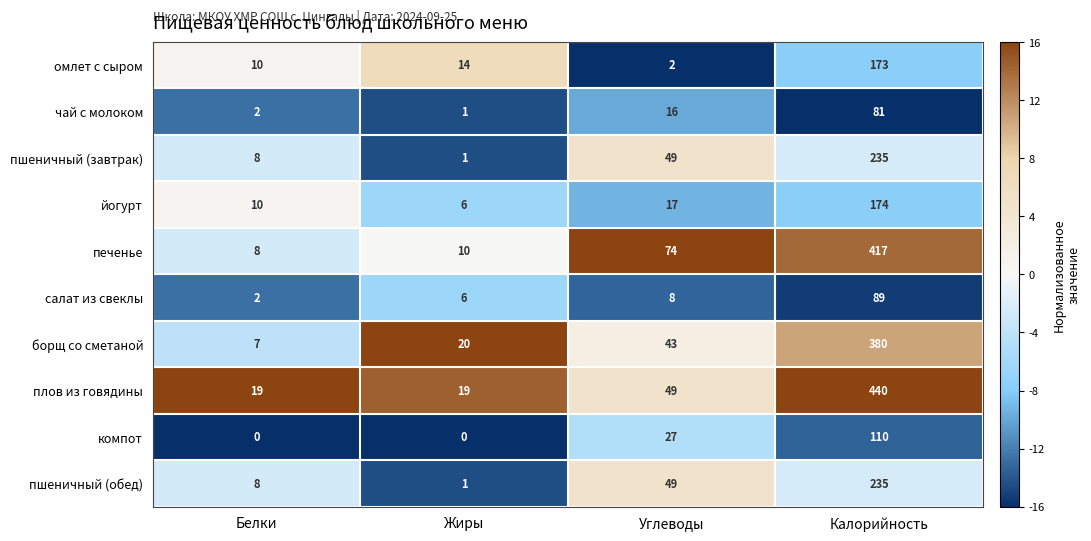

What is the total value across all series at Белки?

74